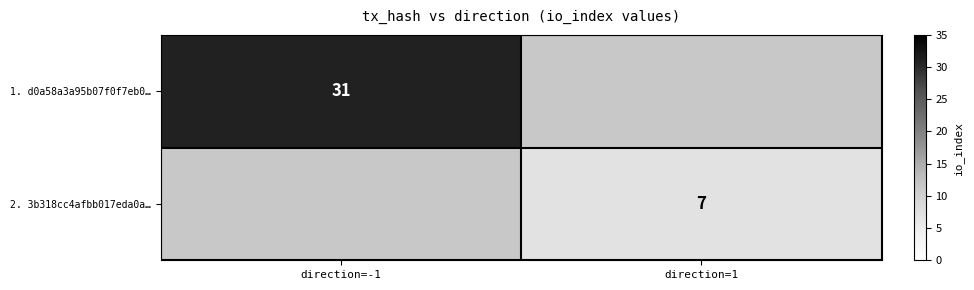

The value of 1. d0a58a3a95b07f0f7eb0… at direction=-1 is 50. True or false?

False